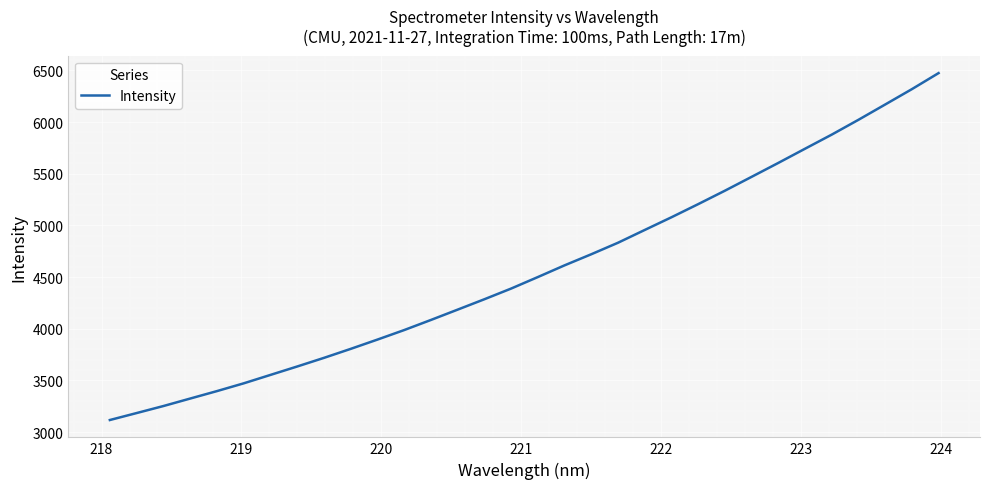

What is the difference between the maximum and minimum values?

3357.0